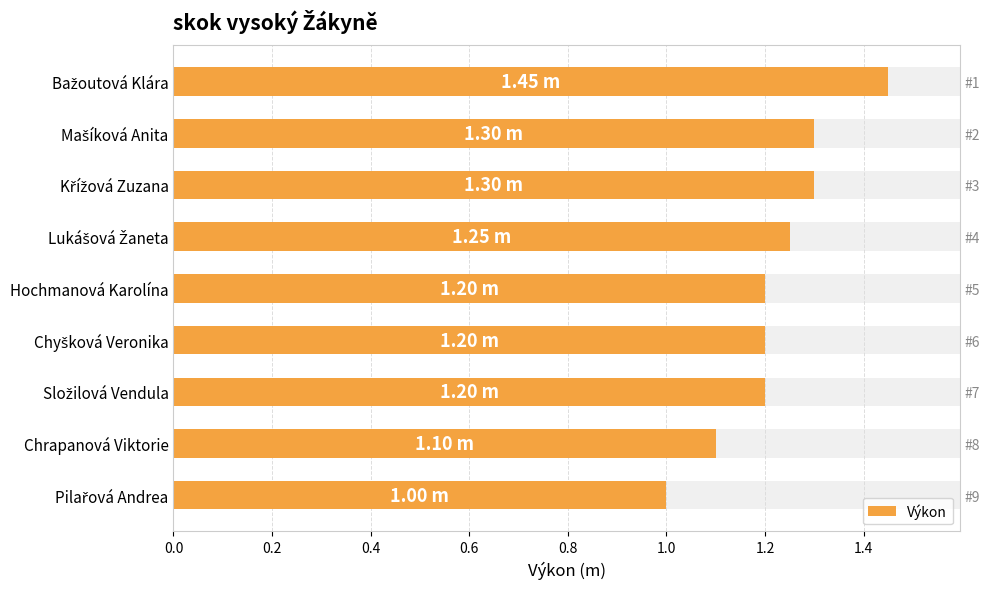

What position from the left is Hochmanová Karolína?

5